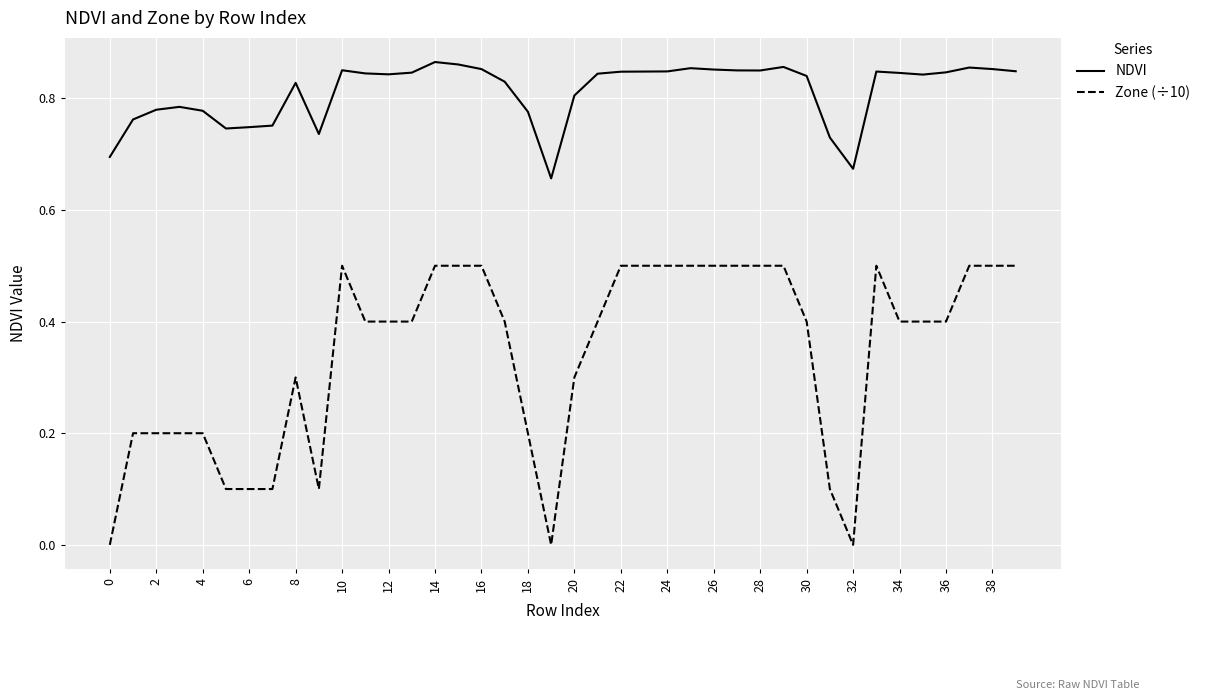

How many lines are shown in the chart?

2